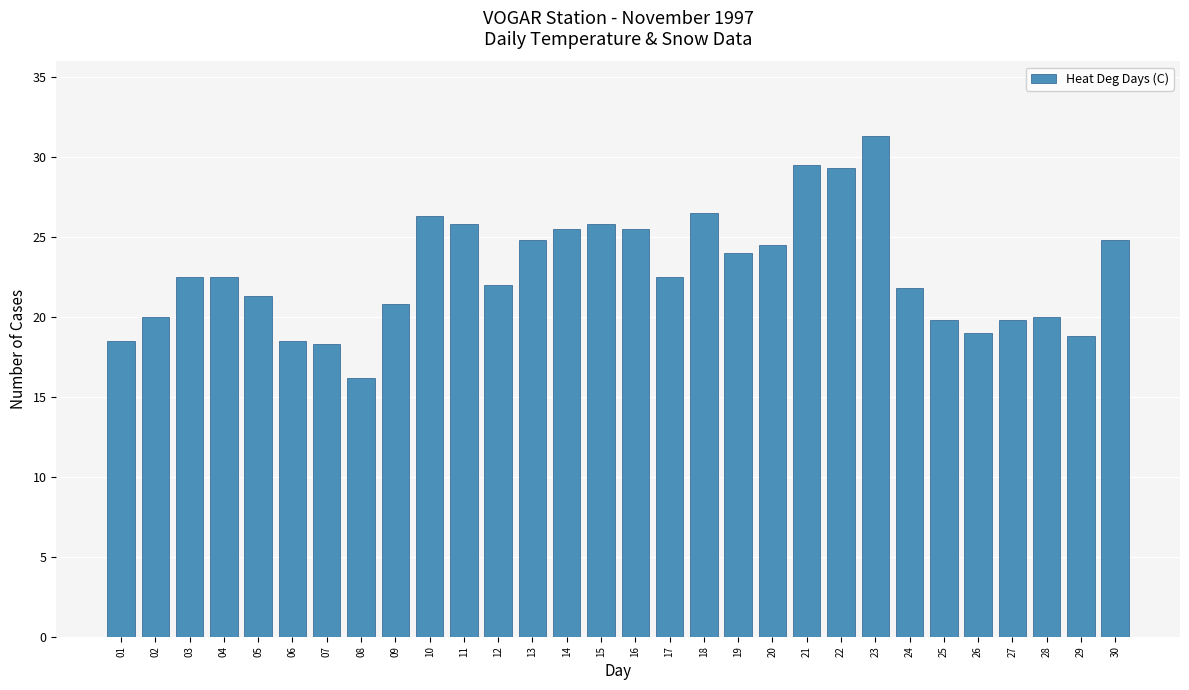

What is the average value?

22.9